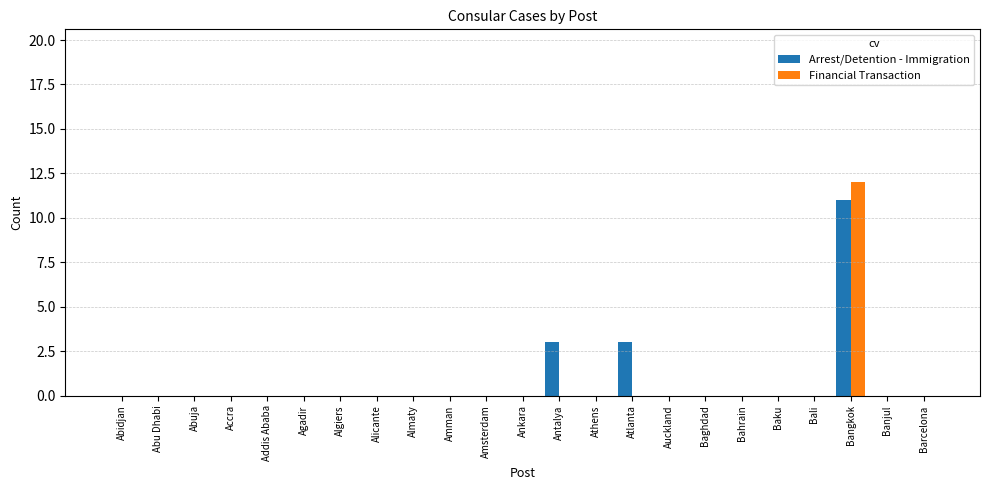

The Arrest/Detention - Immigration series shows 0 at Algiers. True or false?

True